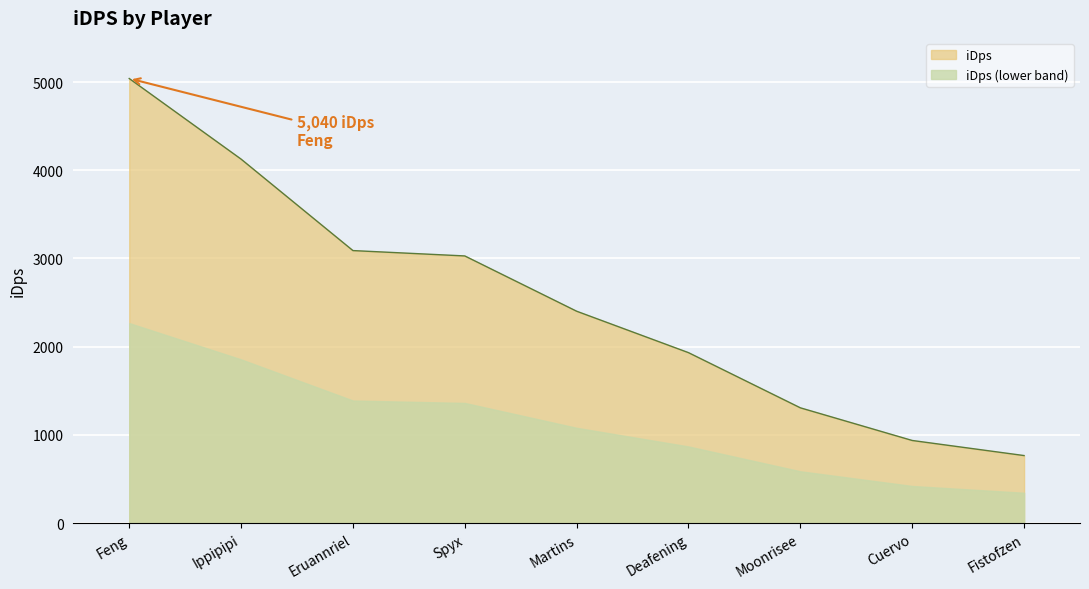

List the labels in order of value, smallest first.

Fistofzen, Cuervo, Moonrisee, Deafening, Martins, Spyx, Eruannriel, Ippipipi, Feng